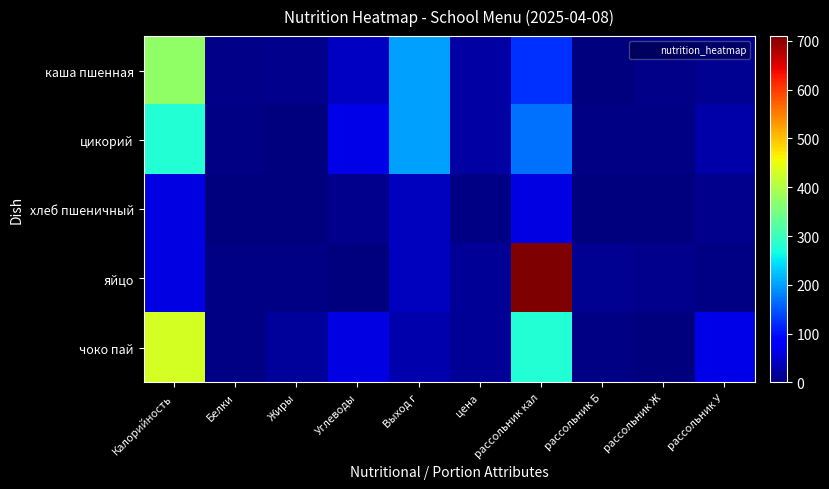

How many categories are shown in the chart?

10